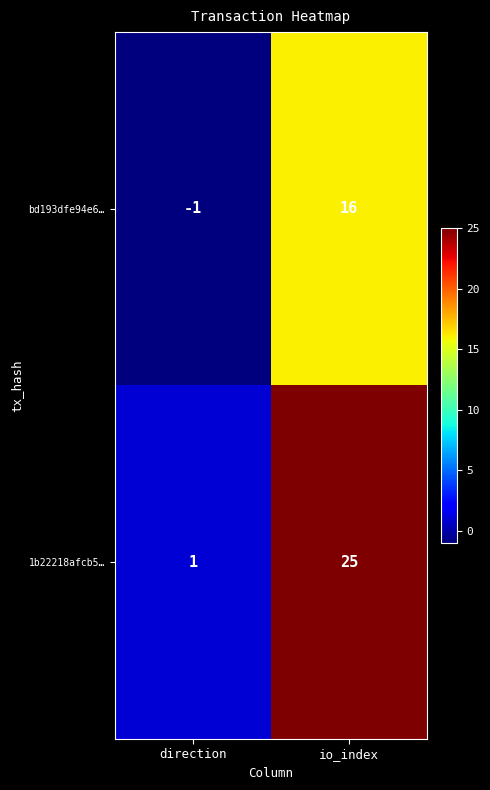

What is the approximate value of bd193dfe94e6… at io_index?

16